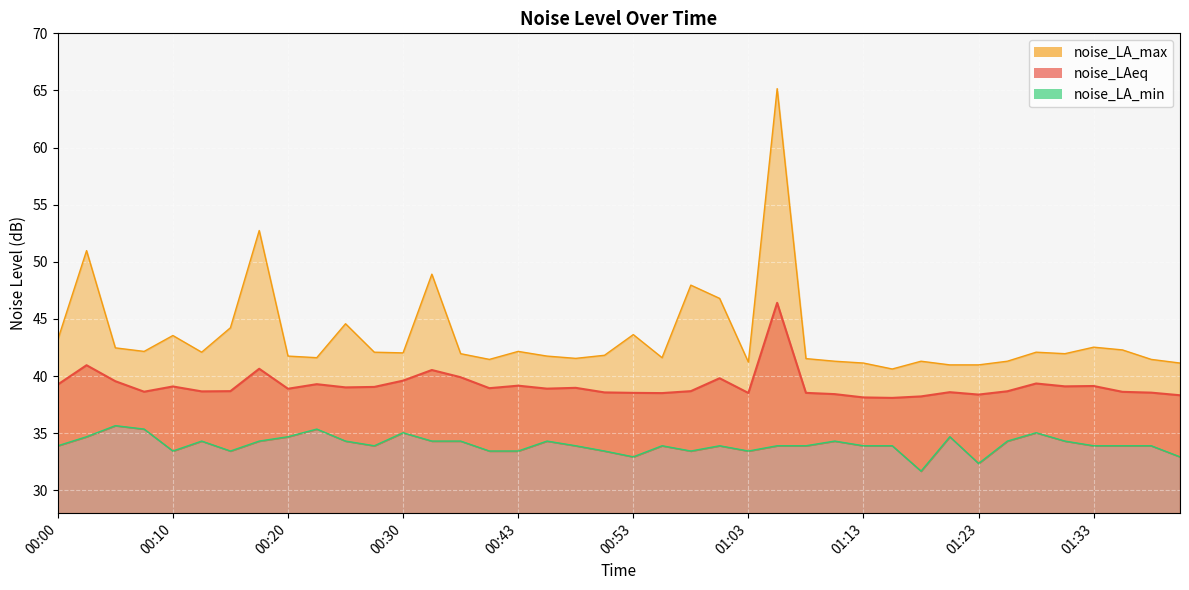

Between 00:28 and 00:33, which is larger?

00:33